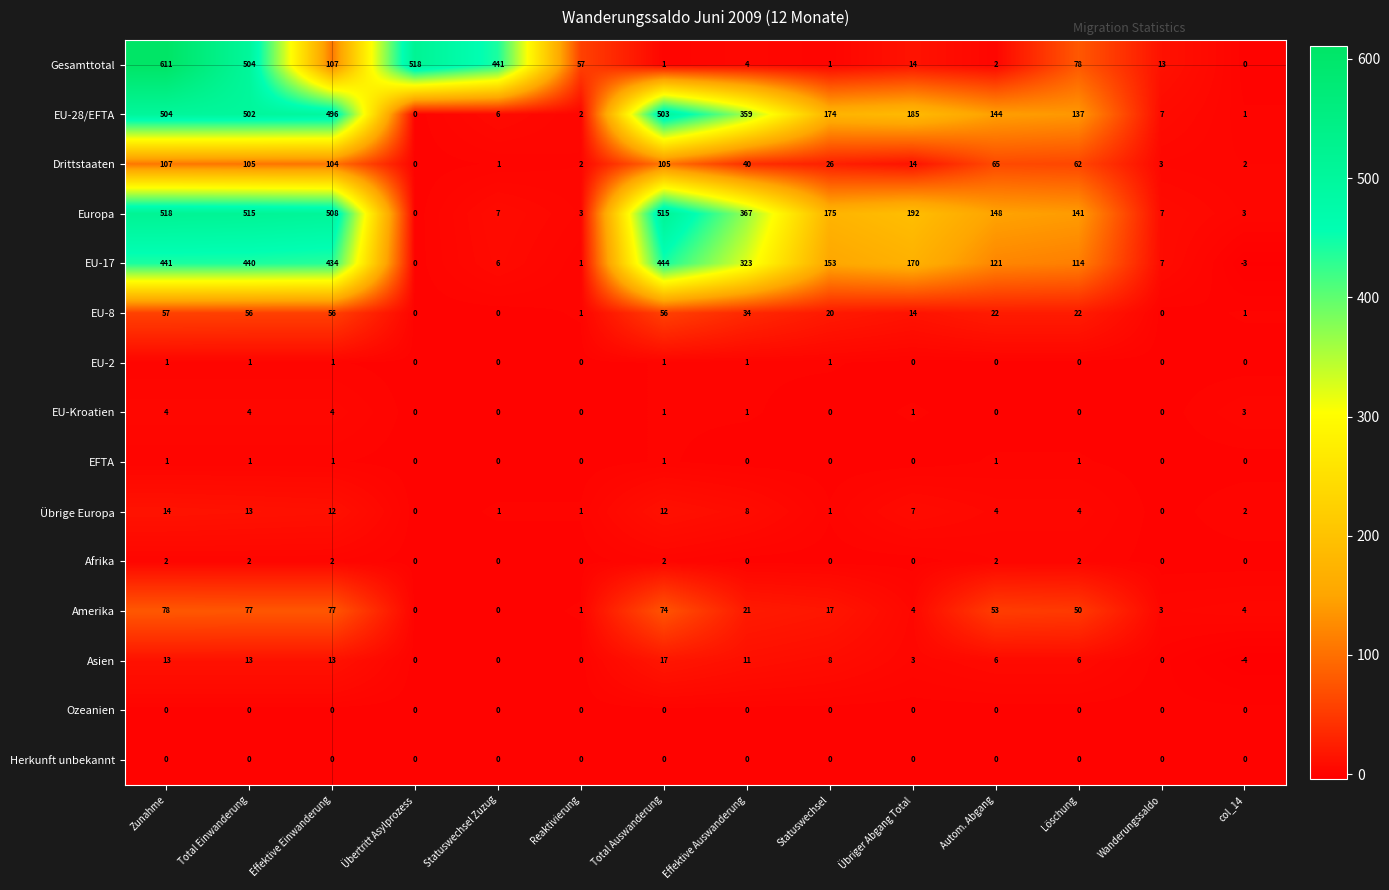

At which label is Gesamttotal closest to 305?

Statuswechsel Zuzug